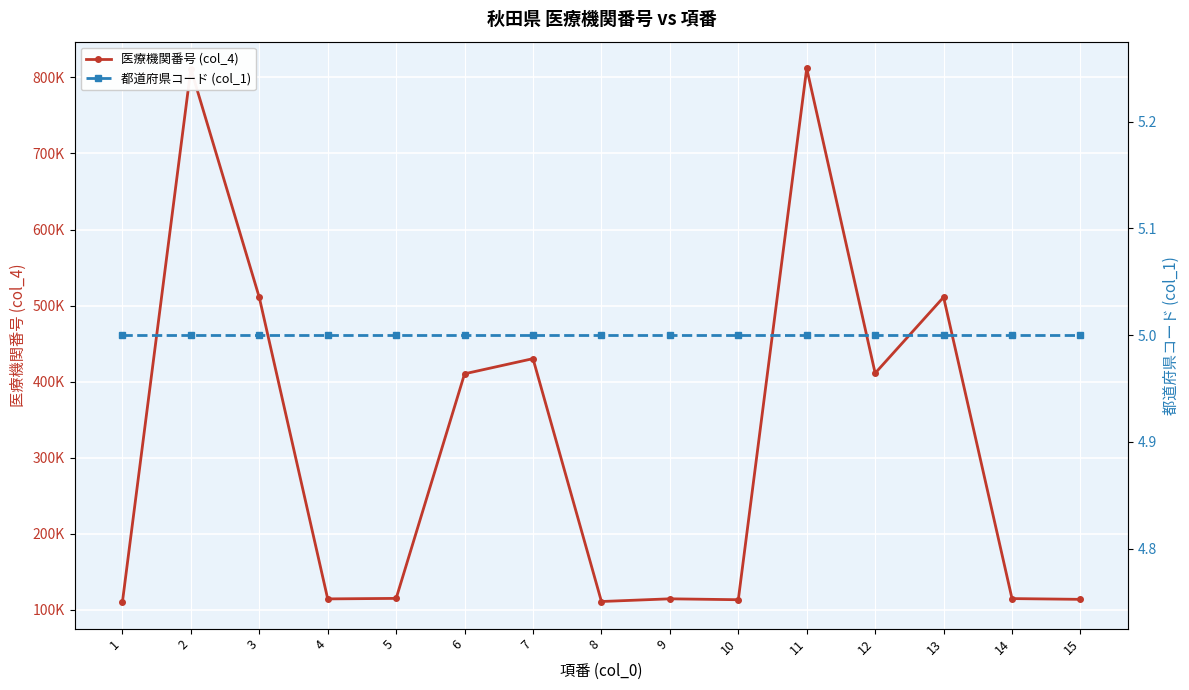

Reading right to left, what are all the values shown in this chart?

医療機関番号 (col_4): 113500	114500	511000	411000	812000	113000	114200	110662	430123	410194	114754	114093	510662	811342	110075
都道府県コード (col_1): 5	5	5	5	5	5	5	5	5	5	5	5	5	5	5